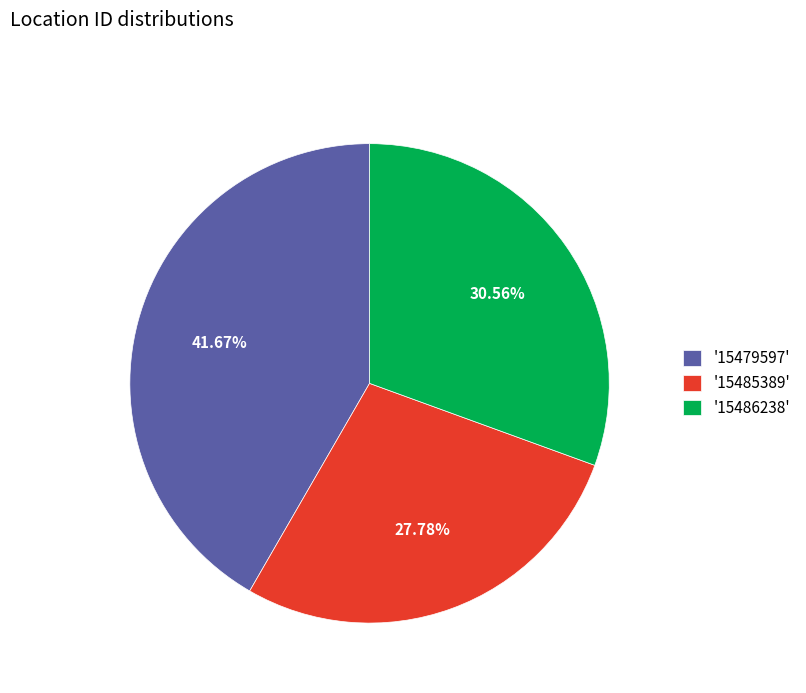

Is there any slice that represents more than half of the pie?

No